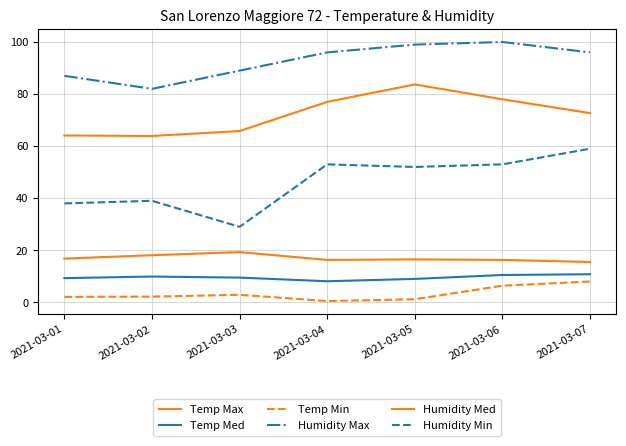

Does the chart display data point markers on the line(s)?

No